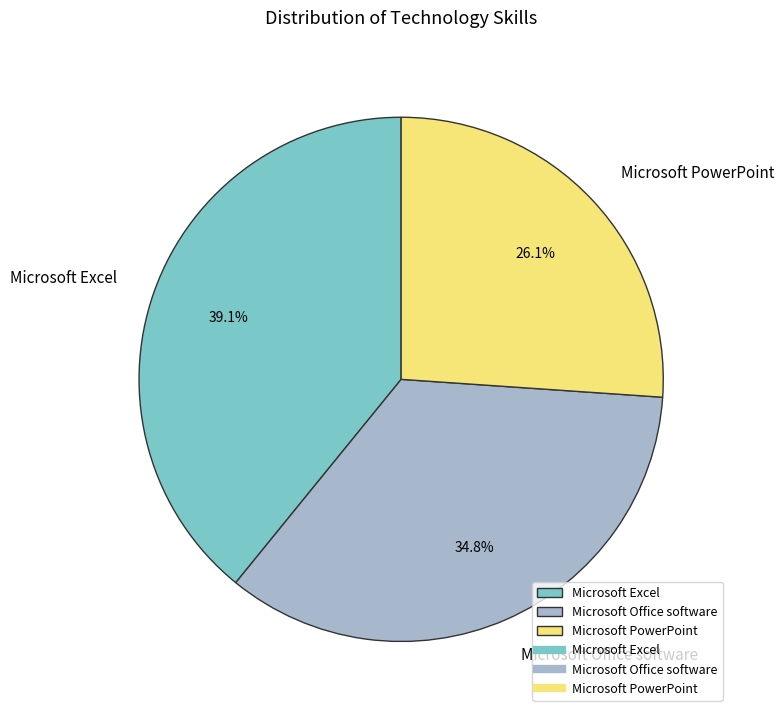

To the nearest percent, what is the difference between the Microsoft Office software and Microsoft PowerPoint slice percentages?

9%